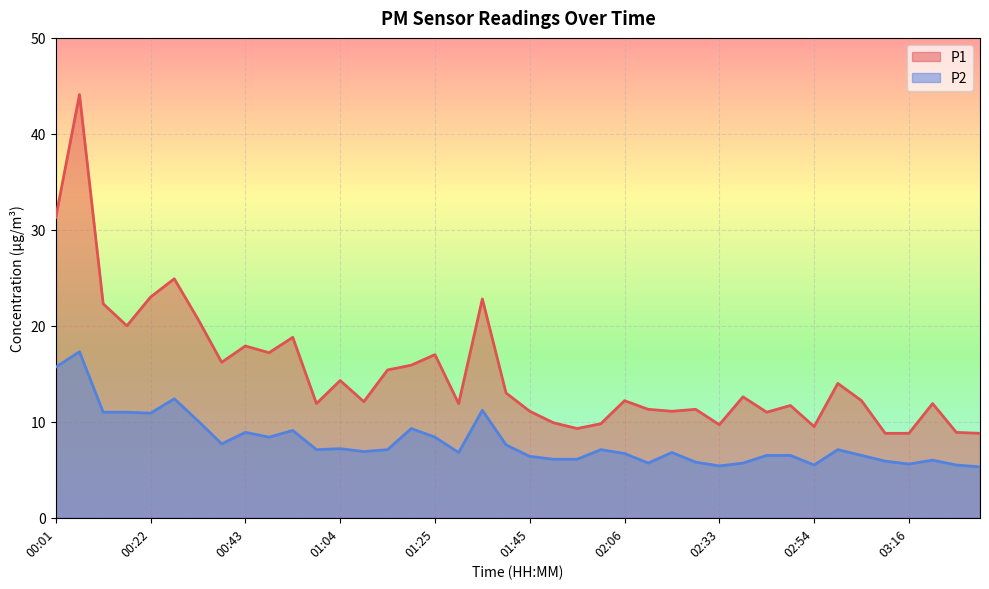

How many lines are shown in the chart?

2